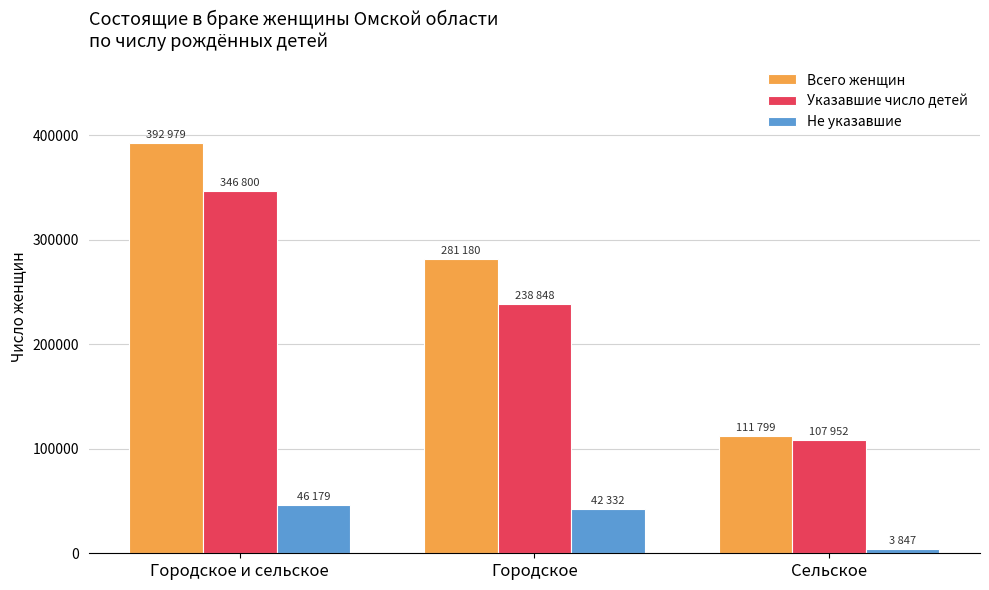

What is the spread (max minus min) of values at Городское?

238848